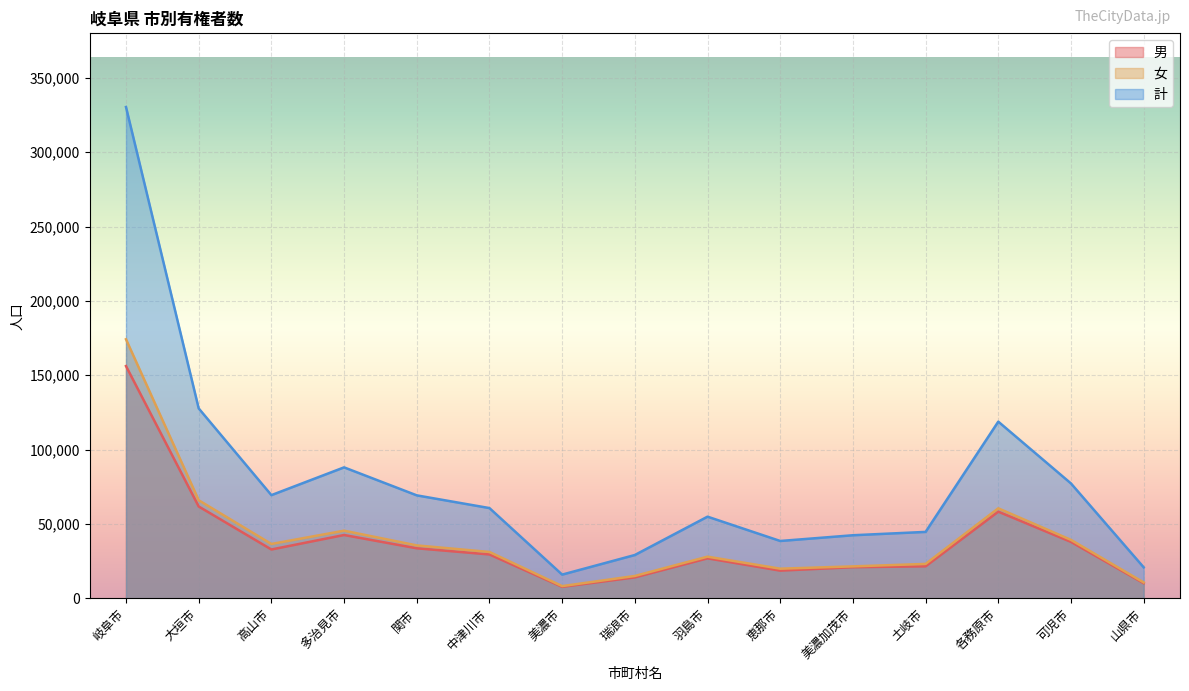

At which category does 計 reach its first local valley?

高山市